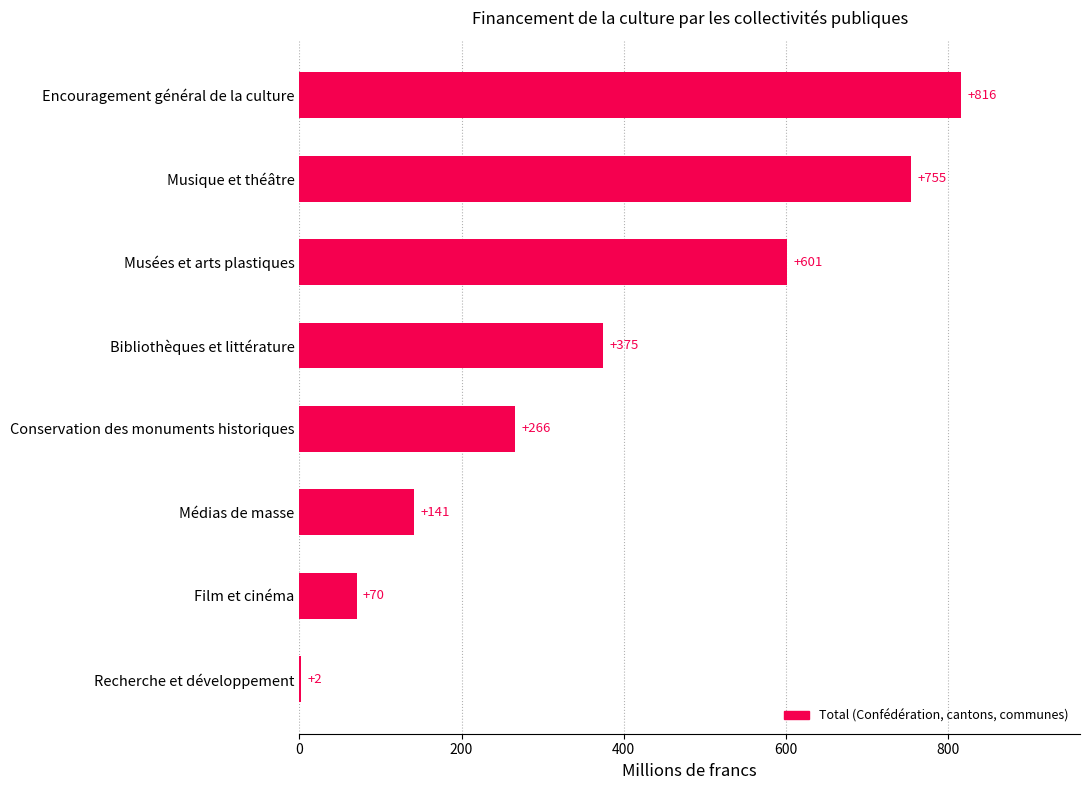

At which label is the value closest to 408?

Bibliothèques et littérature